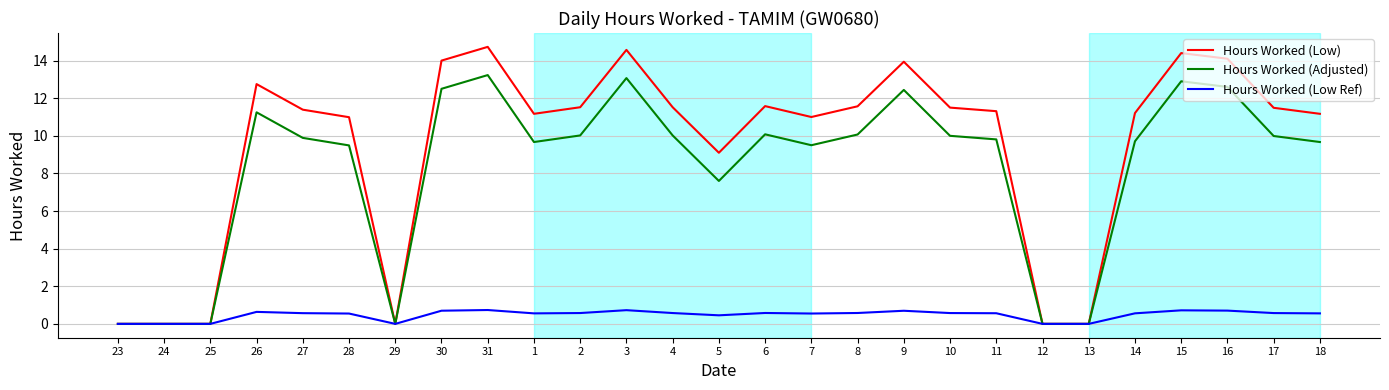

Which series has the largest total across all categories?

Hours Worked (Low)